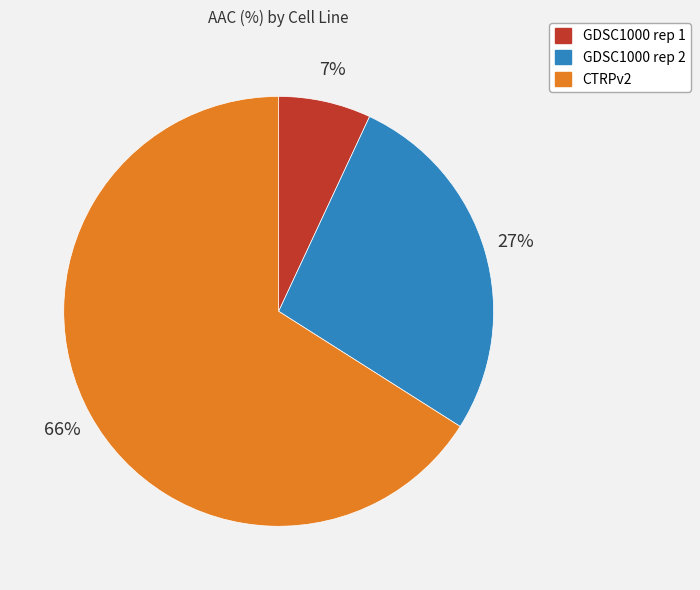

What percentage is the GDSC1000 rep 2 slice, to the nearest percent?

27%